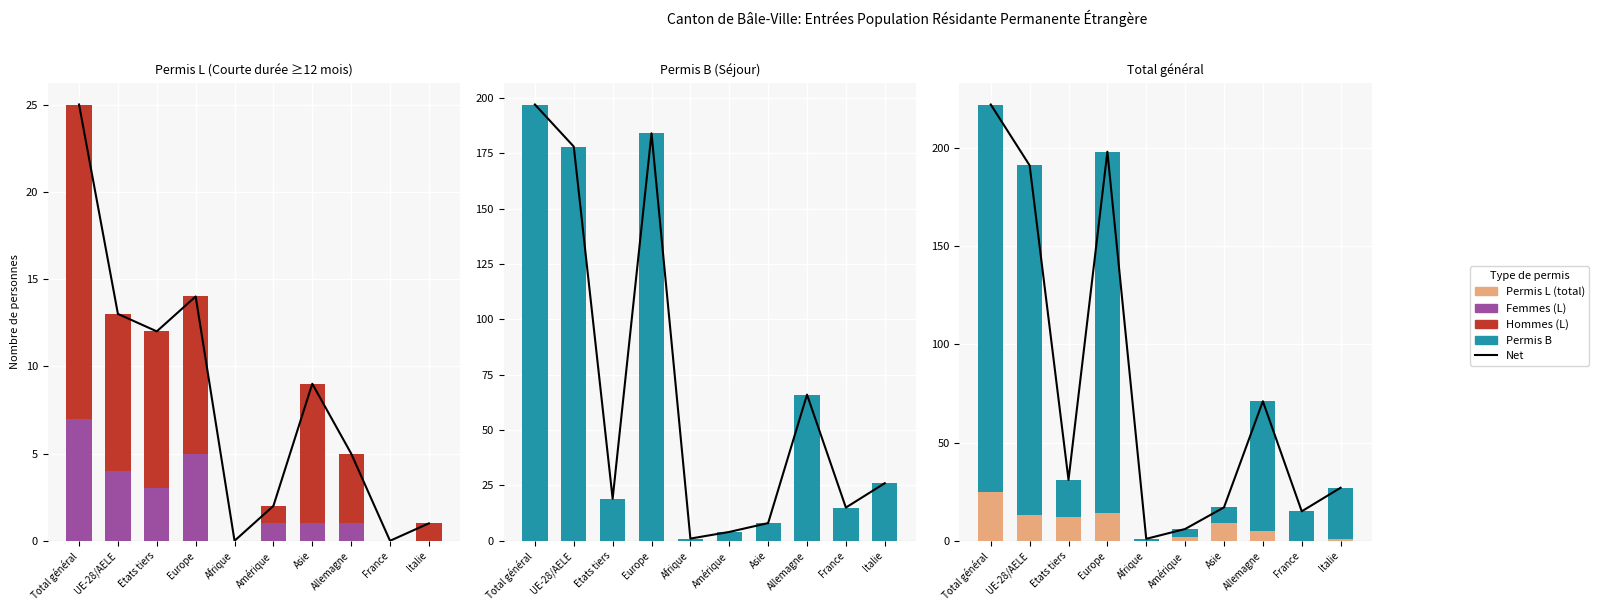

At which label does Femmes (L) reach its peak?

Total général